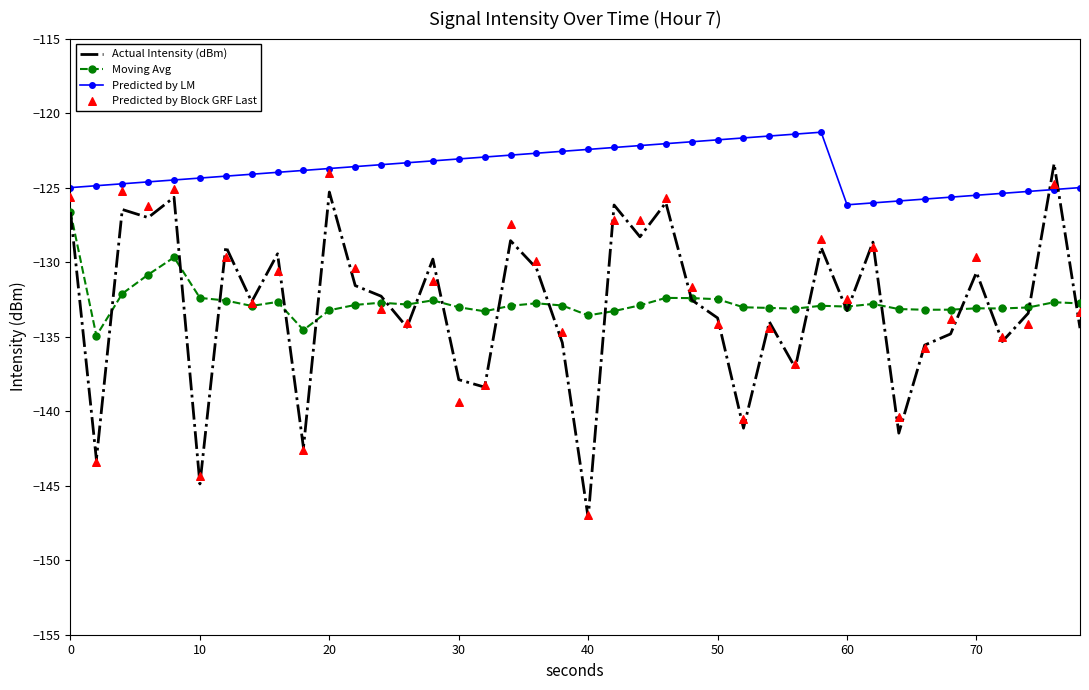

At how many categories does at least one series exceed -124?

23